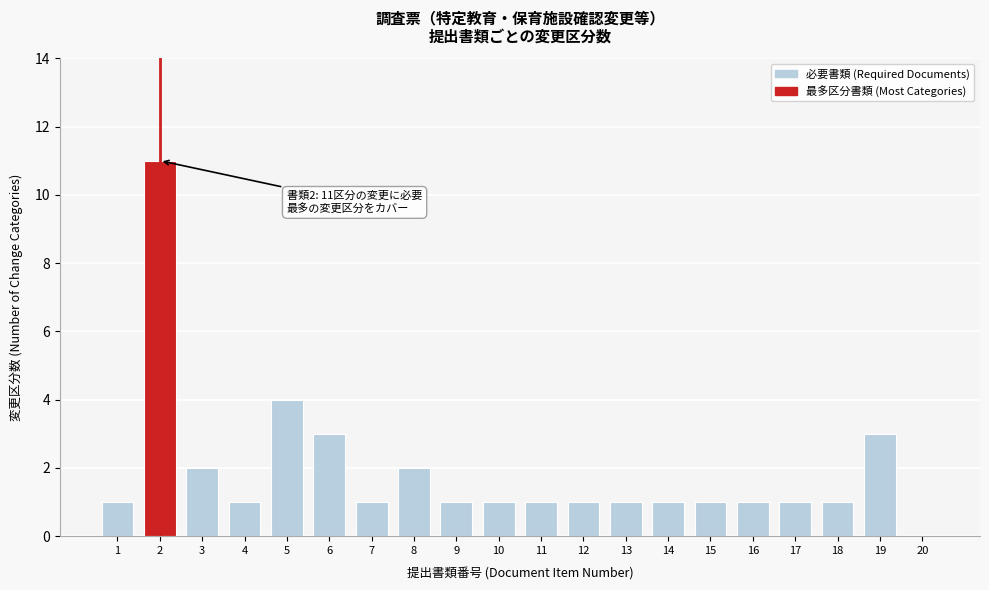

Reading right to left, extract all data points from this chart.

20=0	19=3	18=1	17=1	16=1	15=1	14=1	13=1	12=1	11=1	10=1	9=1	8=2	7=1	6=3	5=4	4=1	3=2	2=11	1=1